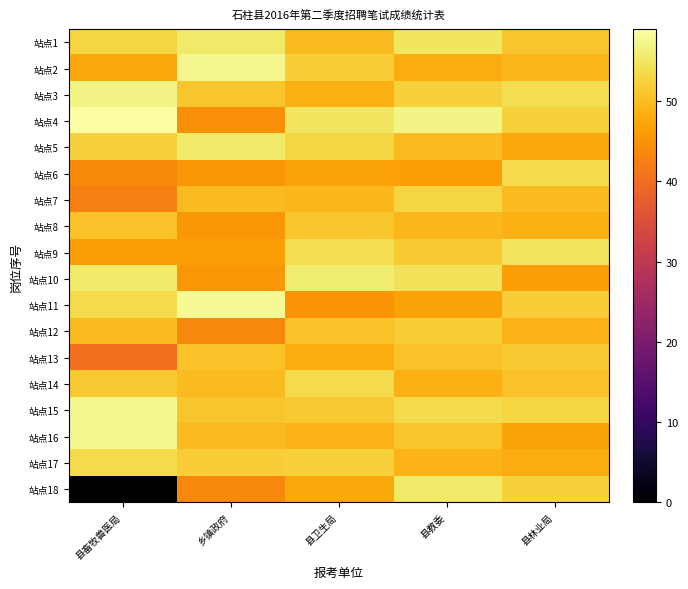

Reading right to left, transcribe all the data shown in this chart.

站点1: 县林业局=51.0	县教委=55.0	县卫生局=50.0	乡镇政府=55.5	县畜牧兽医局=53.0
站点2: 县林业局=49.5	县教委=48.0	县卫生局=52.0	乡镇政府=57.5	县畜牧兽医局=47.5
站点3: 县林业局=54.0	县教委=52.5	县卫生局=48.5	乡镇政府=51.0	县畜牧兽医局=57.0
站点4: 县林业局=52.5	县教委=57.0	县卫生局=55.0	乡镇政府=44.5	县畜牧兽医局=59.0
站点5: 县林业局=47.5	县教委=50.0	县卫生局=53.0	乡镇政府=55.5	县畜牧兽医局=52.5
站点6: 县林业局=53.5	县教委=46.5	县卫生局=47.0	乡镇政府=45.5	县畜牧兽医局=44.0
站点7: 县林业局=50.0	县教委=53.0	县卫生局=49.5	乡镇政府=50.0	县畜牧兽医局=42.5
站点8: 县林业局=48.5	县教委=49.5	县卫生局=51.0	乡镇政府=45.5	县畜牧兽医局=50.5
站点9: 县林业局=55.0	县教委=51.5	县卫生局=54.0	乡镇政府=46.5	县畜牧兽医局=46.5
站点10: 县林业局=46.5	县教委=54.5	县卫生局=56.0	乡镇政府=45.5	县畜牧兽医局=55.5
站点11: 县林业局=52.0	县教委=47.0	县卫生局=45.0	乡镇政府=58.0	县畜牧兽医局=53.5
站点12: 县林业局=49.0	县教委=52.0	县卫生局=50.5	乡镇政府=43.5	县畜牧兽医局=50.0
站点13: 县林业局=51.5	县教委=50.5	县卫生局=48.0	乡镇政府=50.5	县畜牧兽医局=40.5
站点14: 县林业局=50.5	县教委=48.5	县卫生局=53.5	乡镇政府=50.0	县畜牧兽医局=51.5
站点15: 县林业局=53.0	县教委=53.5	县卫生局=51.5	乡镇政府=51.0	县畜牧兽医局=57.5
站点16: 县林业局=47.0	县教委=51.0	县卫生局=49.0	乡镇政府=50.0	县畜牧兽医局=57.5
站点17: 县林业局=48.0	县教委=49.0	县卫生局=52.5	乡镇政府=52.0	县畜牧兽医局=53.5
站点18: 县林业局=52.5	县教委=55.5	县卫生局=47.5	乡镇政府=43.5	县畜牧兽医局=0.0